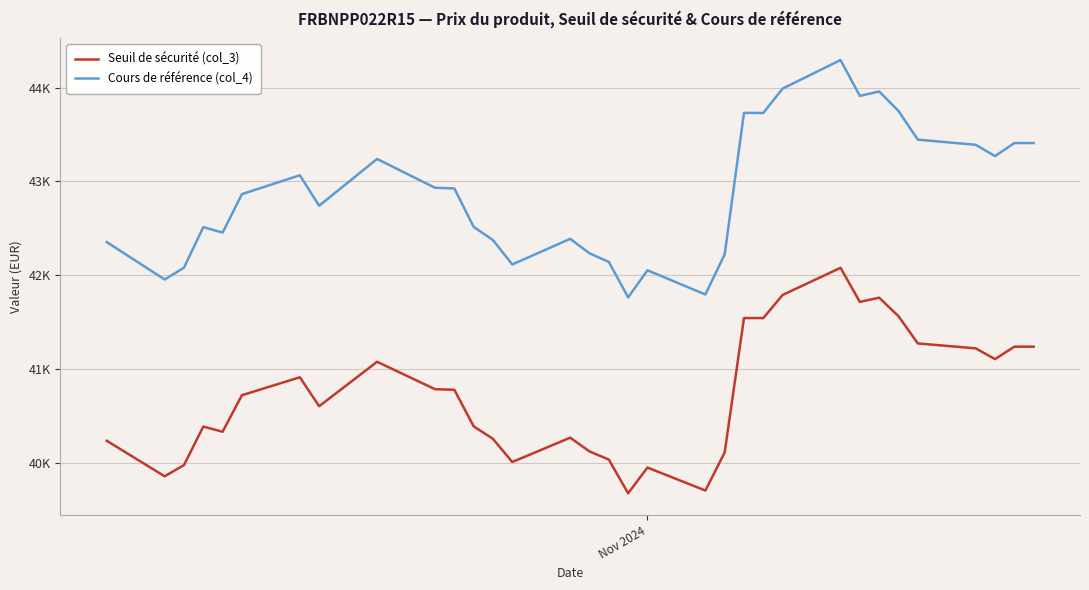

What is the average value of the Cours de référence (col_4) series?

42878.7